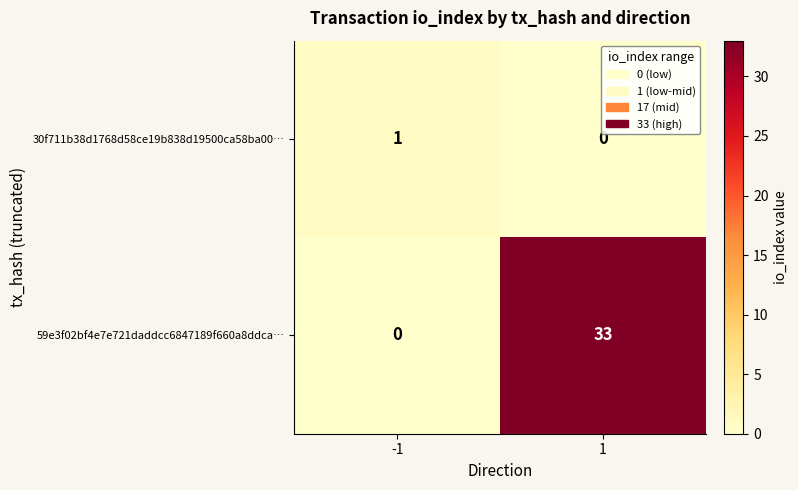

Rank the series at -1 from lowest to highest value.

59e3f02bf4e7e721daddcc6847189f660a8ddca…, 30f711b38d1768d58ce19b838d19500ca58ba00…